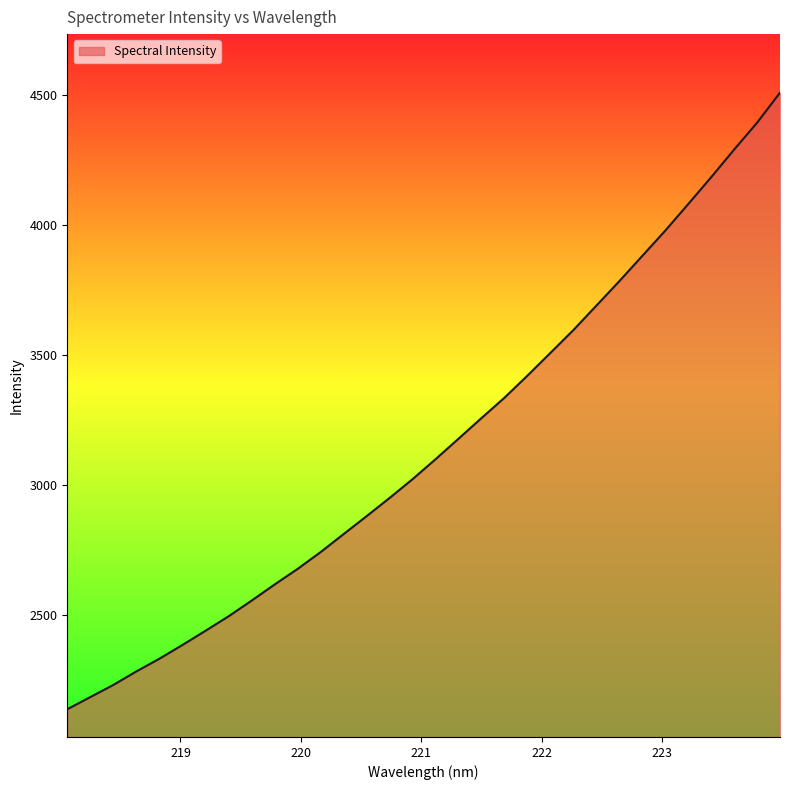

What is the difference between the maximum and minimum values?

2374.6